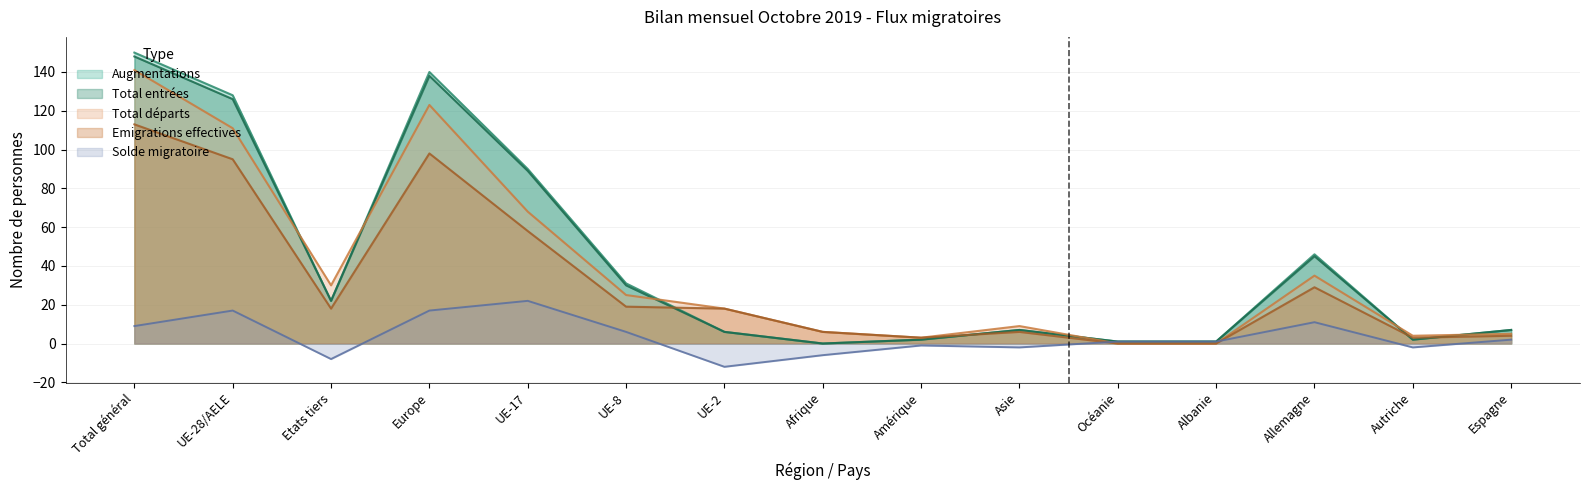

Which series has the widest spread of values?

Augmentations